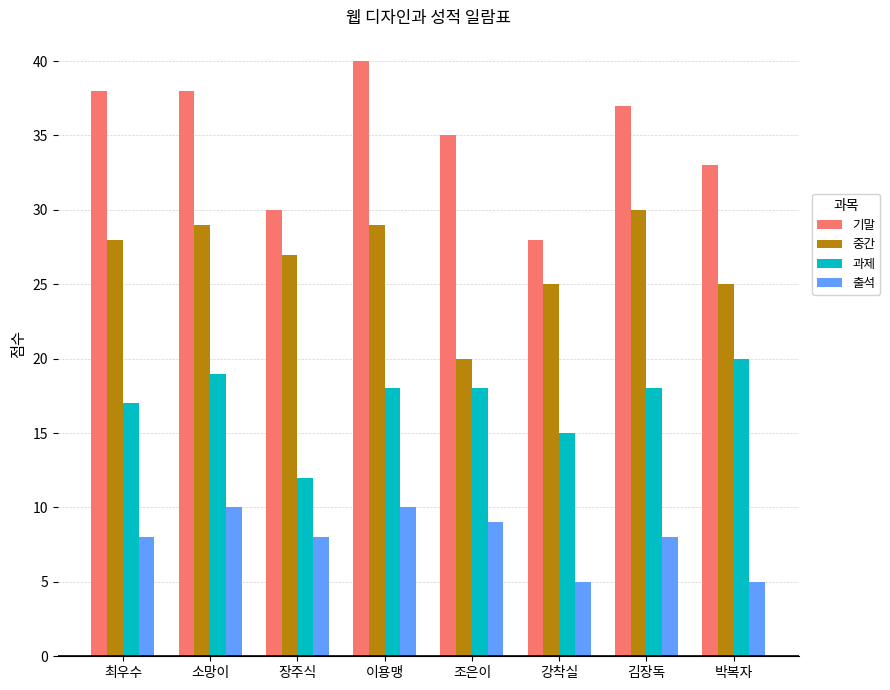

What is the value of the 과제 bar at the 5th from the left?

18